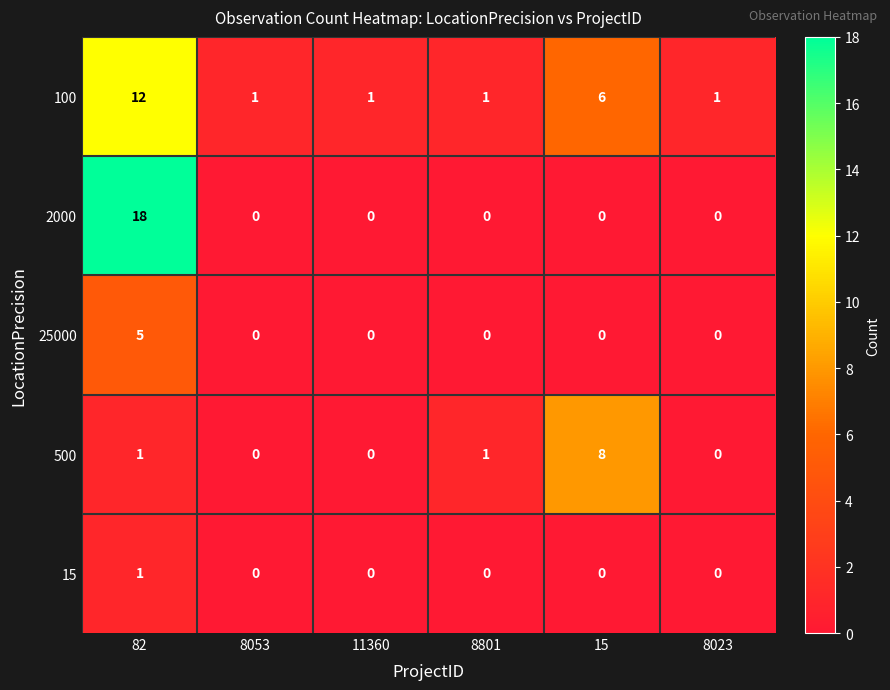

Reading right to left, what are all the values shown in this chart?

100: 8023=1	15=6	8801=1	11360=1	8053=1	82=12
2000: 8023=0	15=0	8801=0	11360=0	8053=0	82=18
25000: 8023=0	15=0	8801=0	11360=0	8053=0	82=5
500: 8023=0	15=8	8801=1	11360=0	8053=0	82=1
15: 8023=0	15=0	8801=0	11360=0	8053=0	82=1